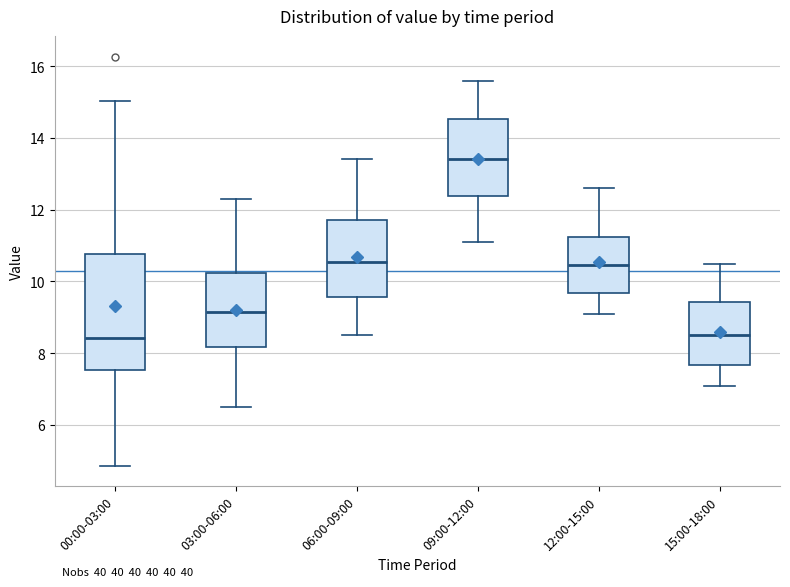

Where does the upper whisker of the box for 00:00-03:00 end on the y-axis? The values are not printed on the chart, so give them approximately, as read against the axis.

15.0